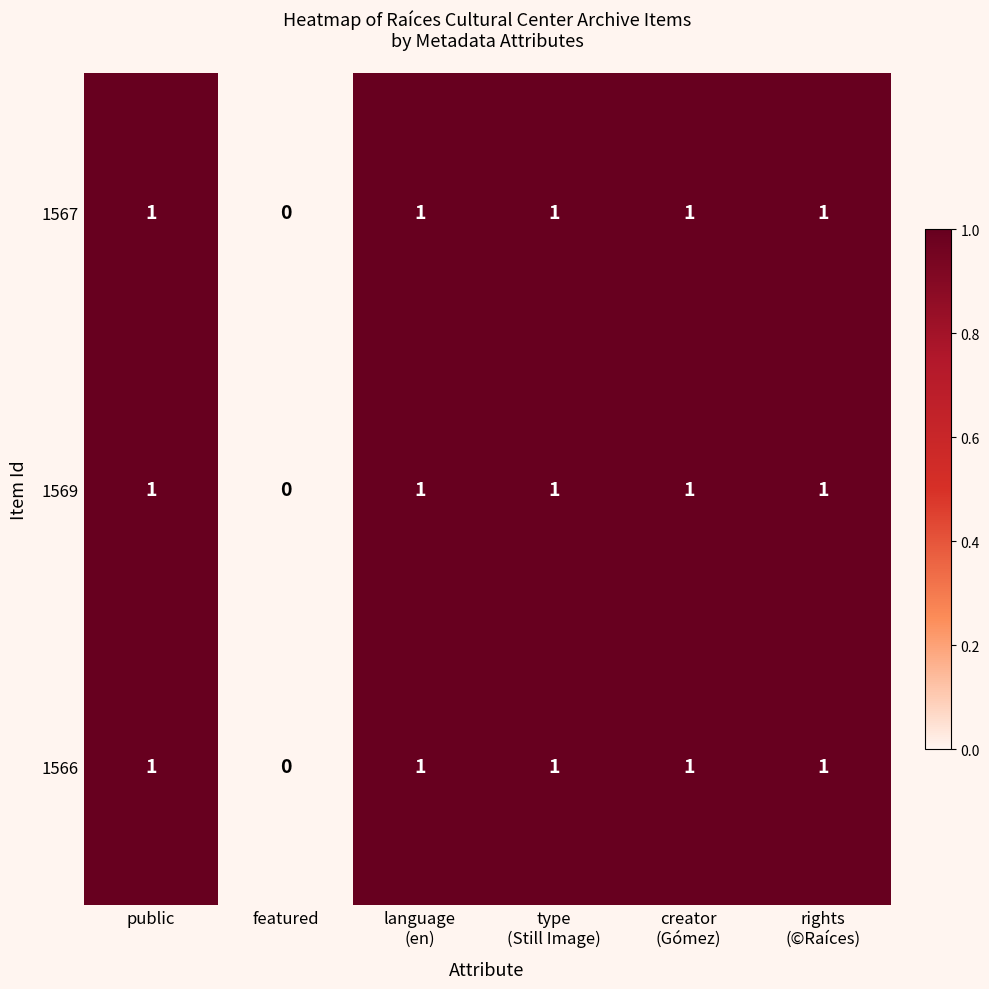

Count the 1566 values in the range 1 to 2.

5